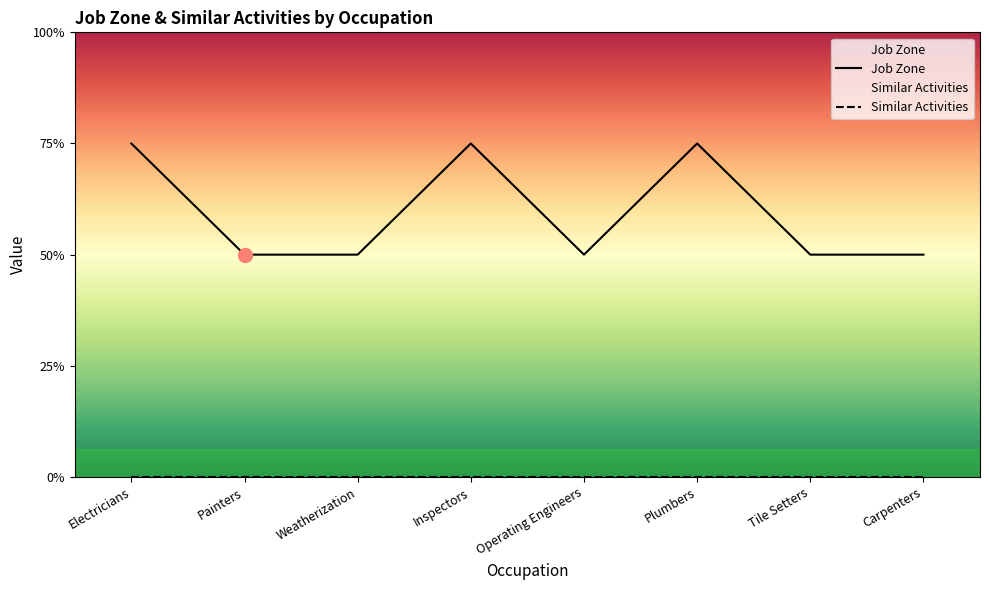

Count the values in the range 2 to 3.

8